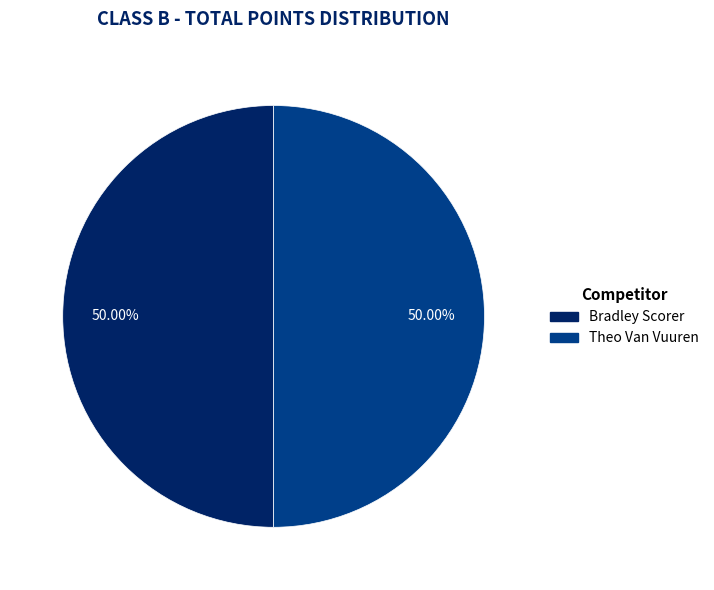

How many segments does this pie chart have?

2